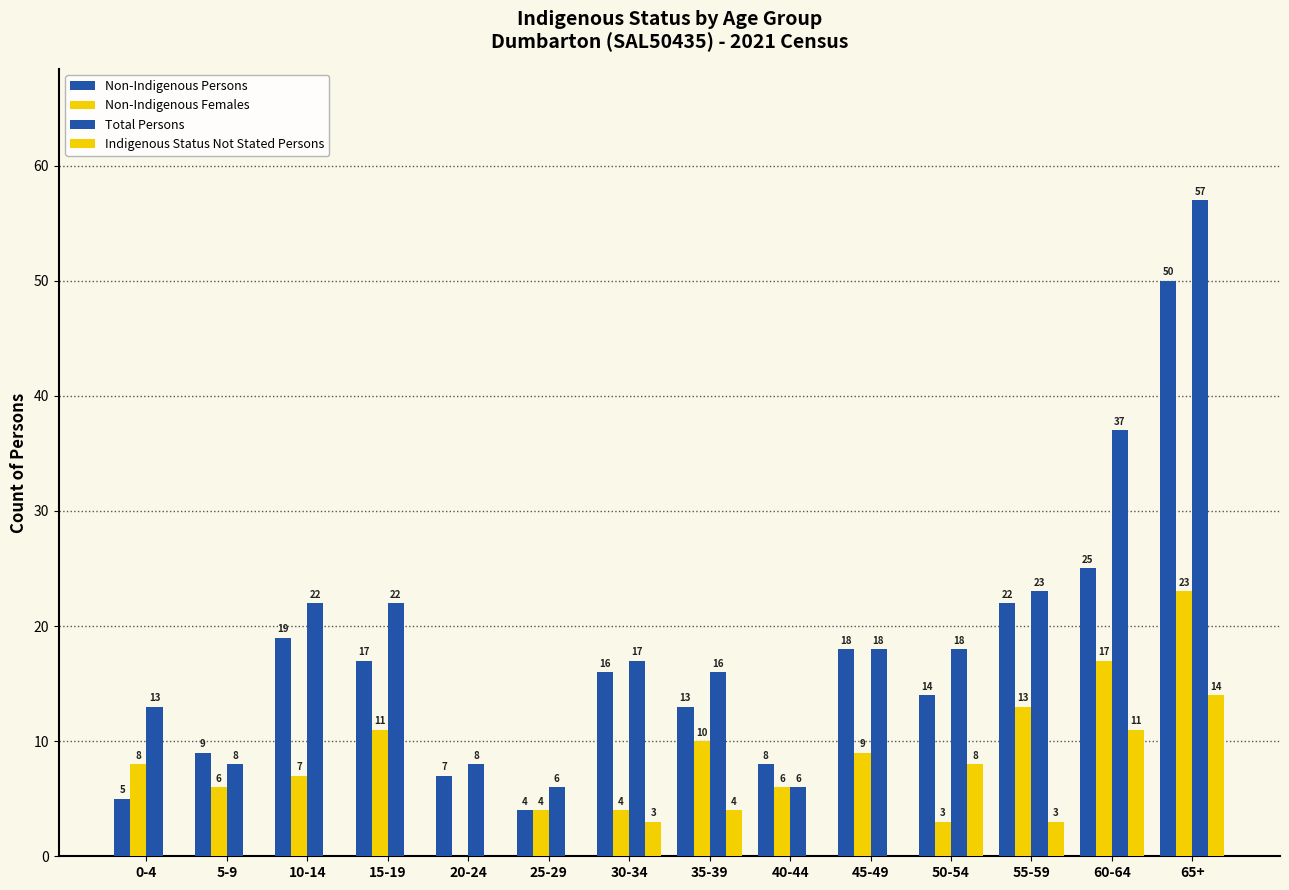

Which has a higher value, 45-49 or 10-14?

10-14